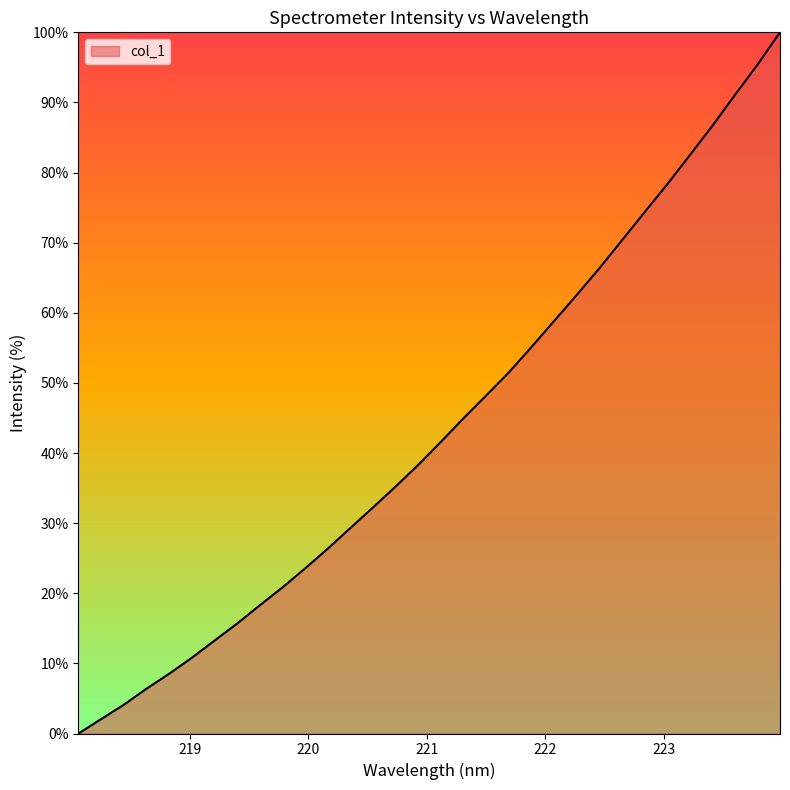

What is the difference between the maximum and minimum values?

100.0